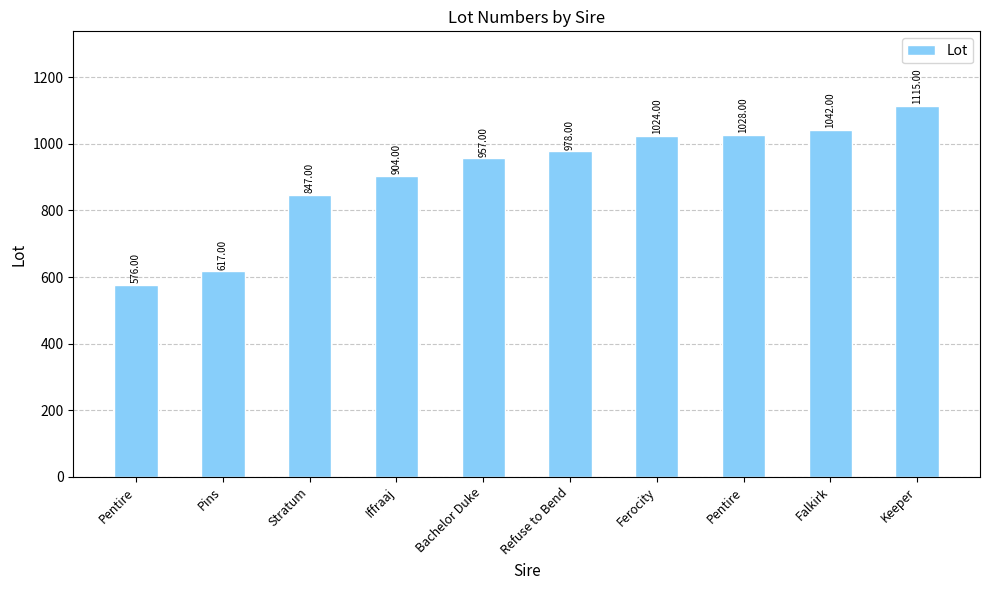

Reading left to right, extract all data points from this chart.

576	617	847	904	957	978	1024	1028	1042	1115